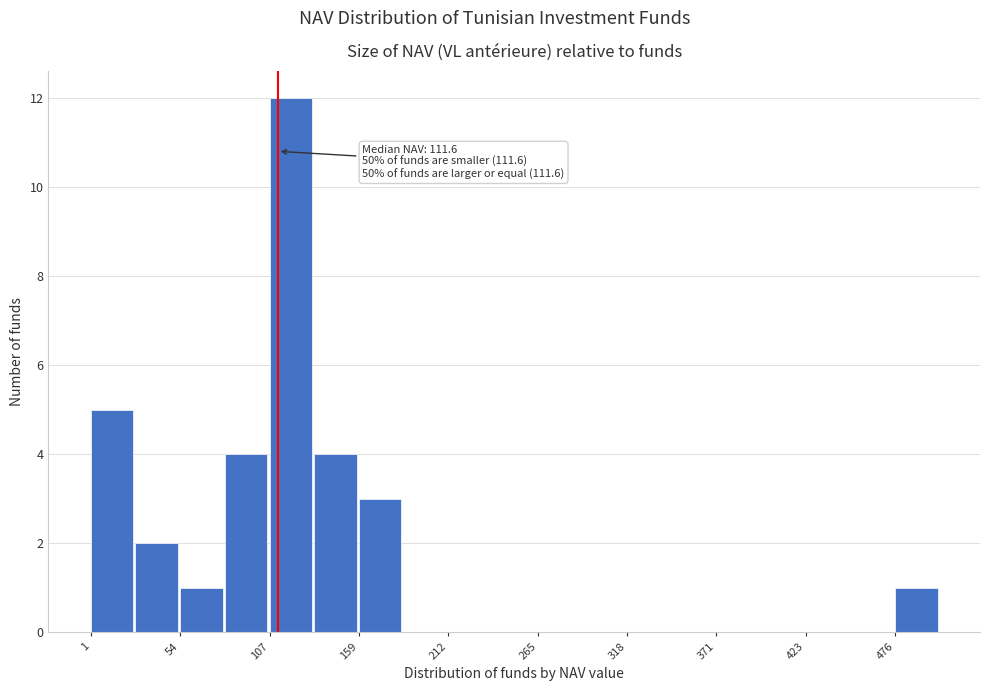

Read against the x-axis, roughly where is the centre of the tallest bar?

120